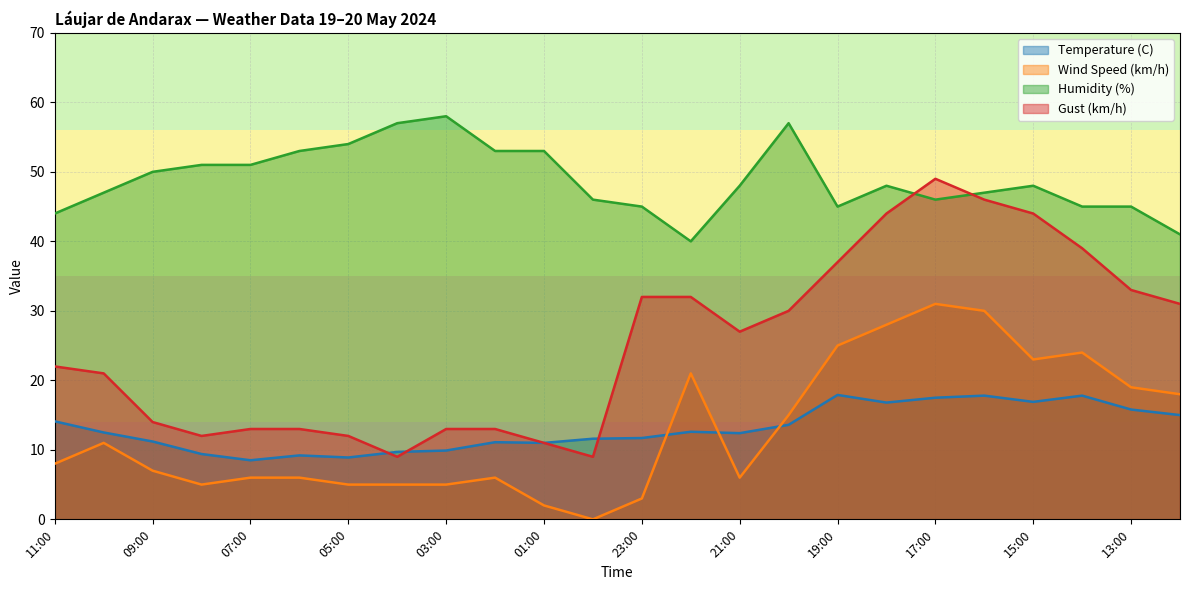

True or false: Wind Speed (km/h) and Gust (km/h) intersect in this chart.

False